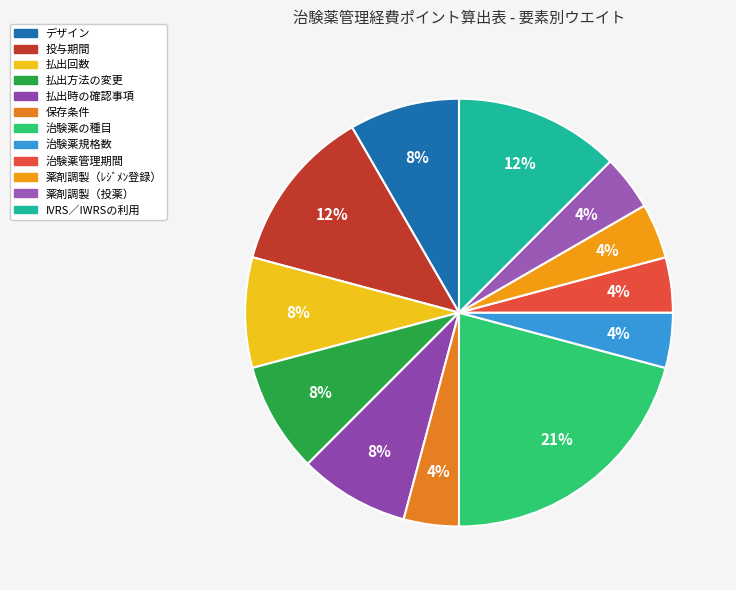

Which category has the biggest portion of the pie?

治験薬の種目